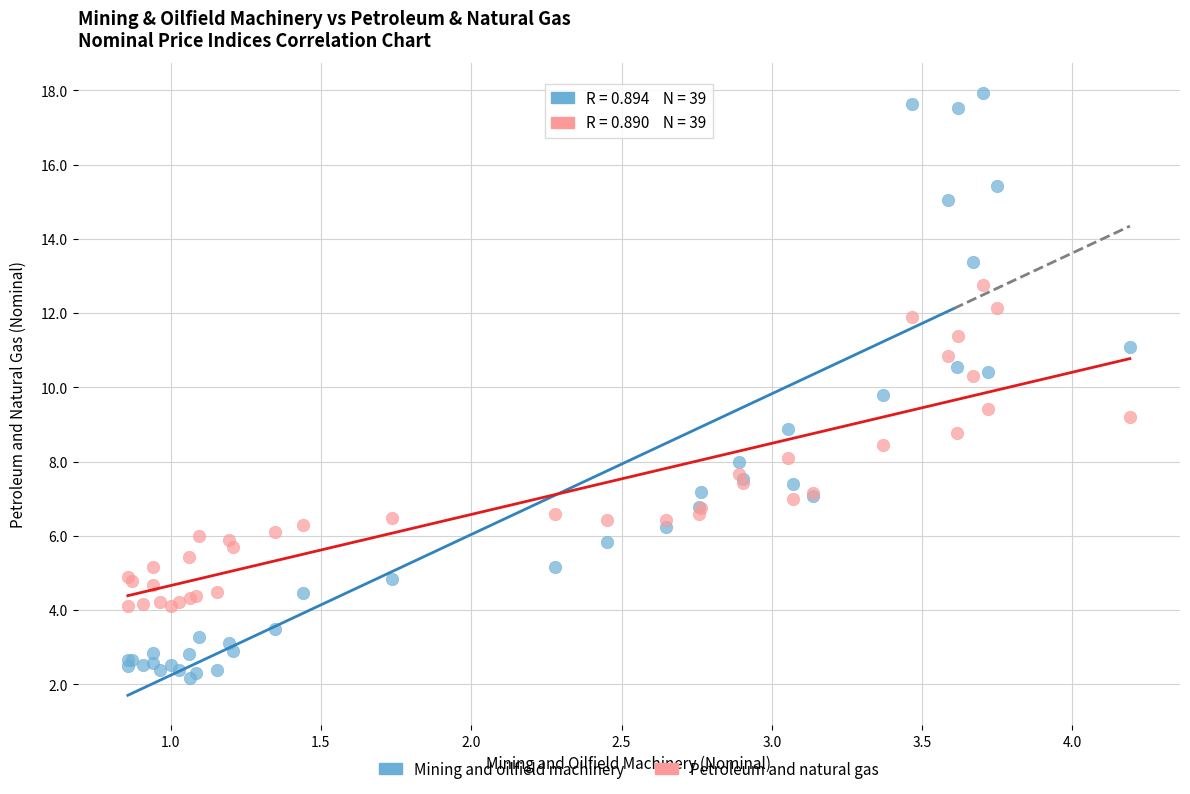

Which series reaches the minimum Y coordinate?

Mining and oilfield machinery